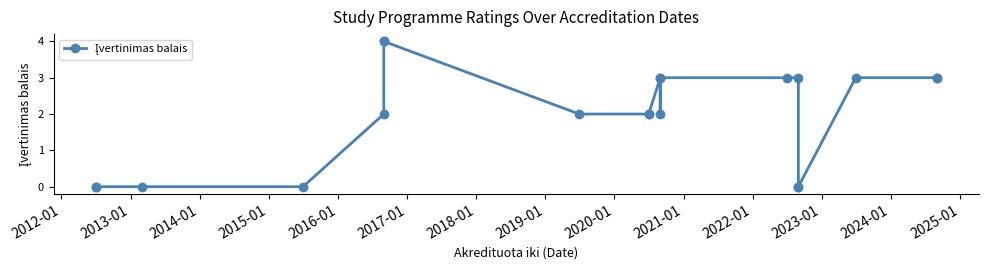

True or false: the data shows 2 at 2012-01.

False